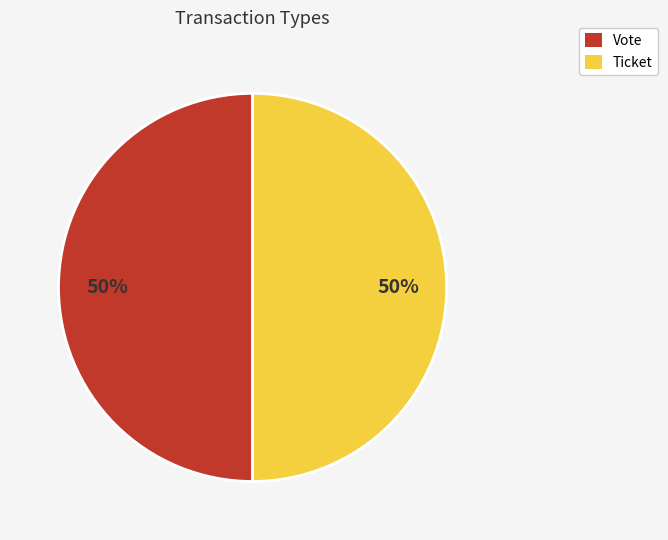

Is the sum of Ticket and Vote greater than half?

Yes